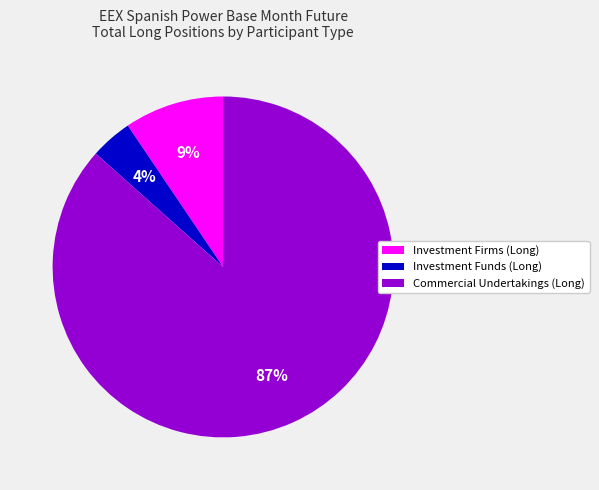

To the nearest percent, what is the average slice percentage?

33%